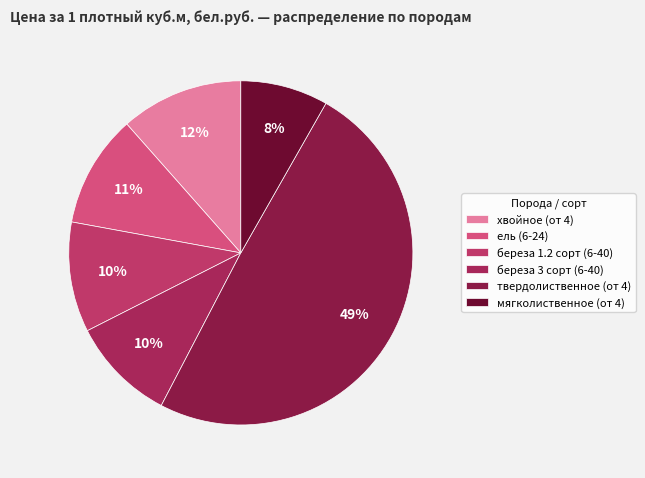

Is твердолиственное (от 4) the majority of the pie?

No